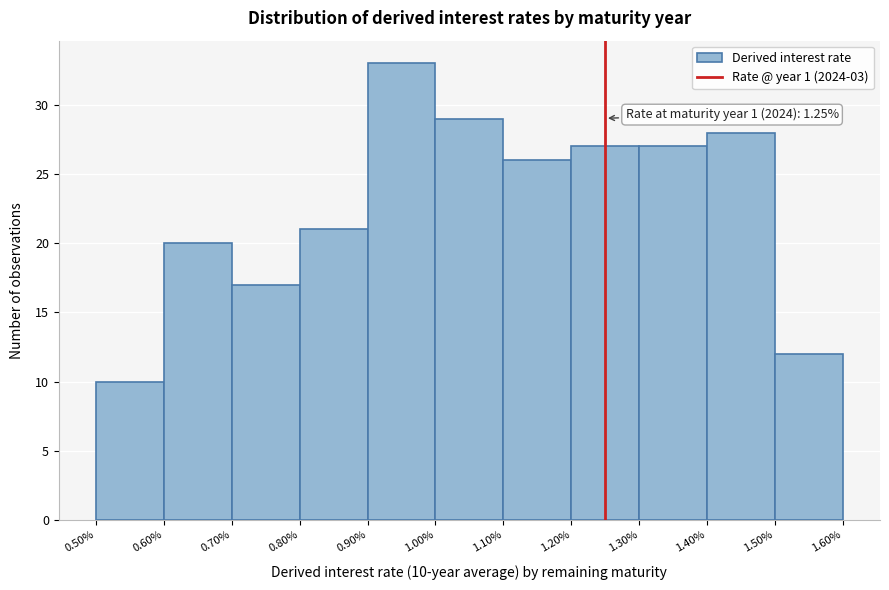

Which range on the x-axis has the tallest bar?

0.90% to 1.00%